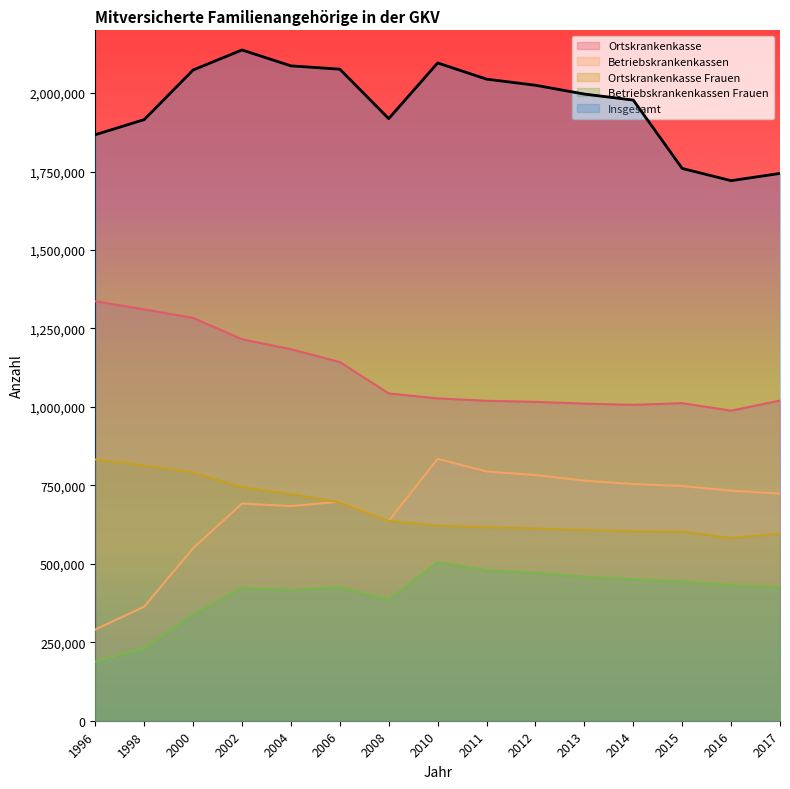

Is it true that Betriebskrankenkassen equals 765097 at 2013?

True